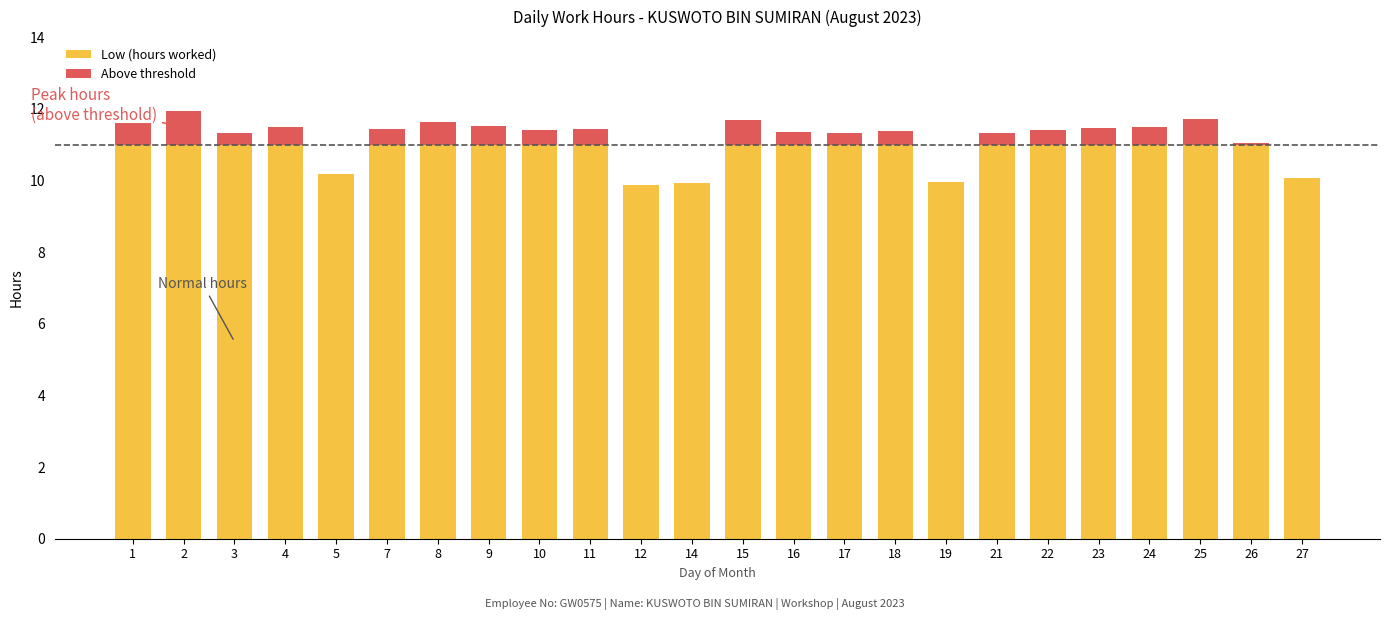

What value does the Low (hours worked) series have at 11?

11.0